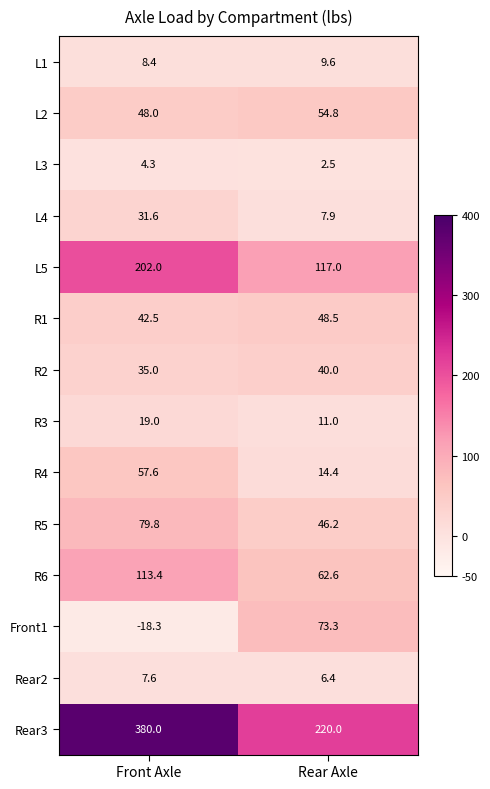

The R3 series shows 31.7 at Front Axle. True or false?

False